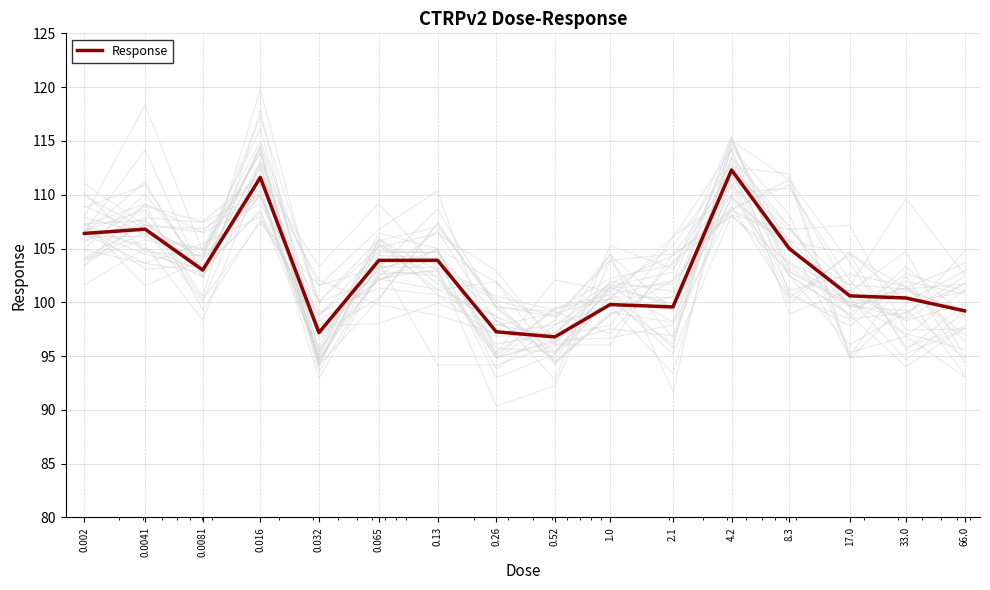

At which category does the chart reach its minimum across all series?

0.52